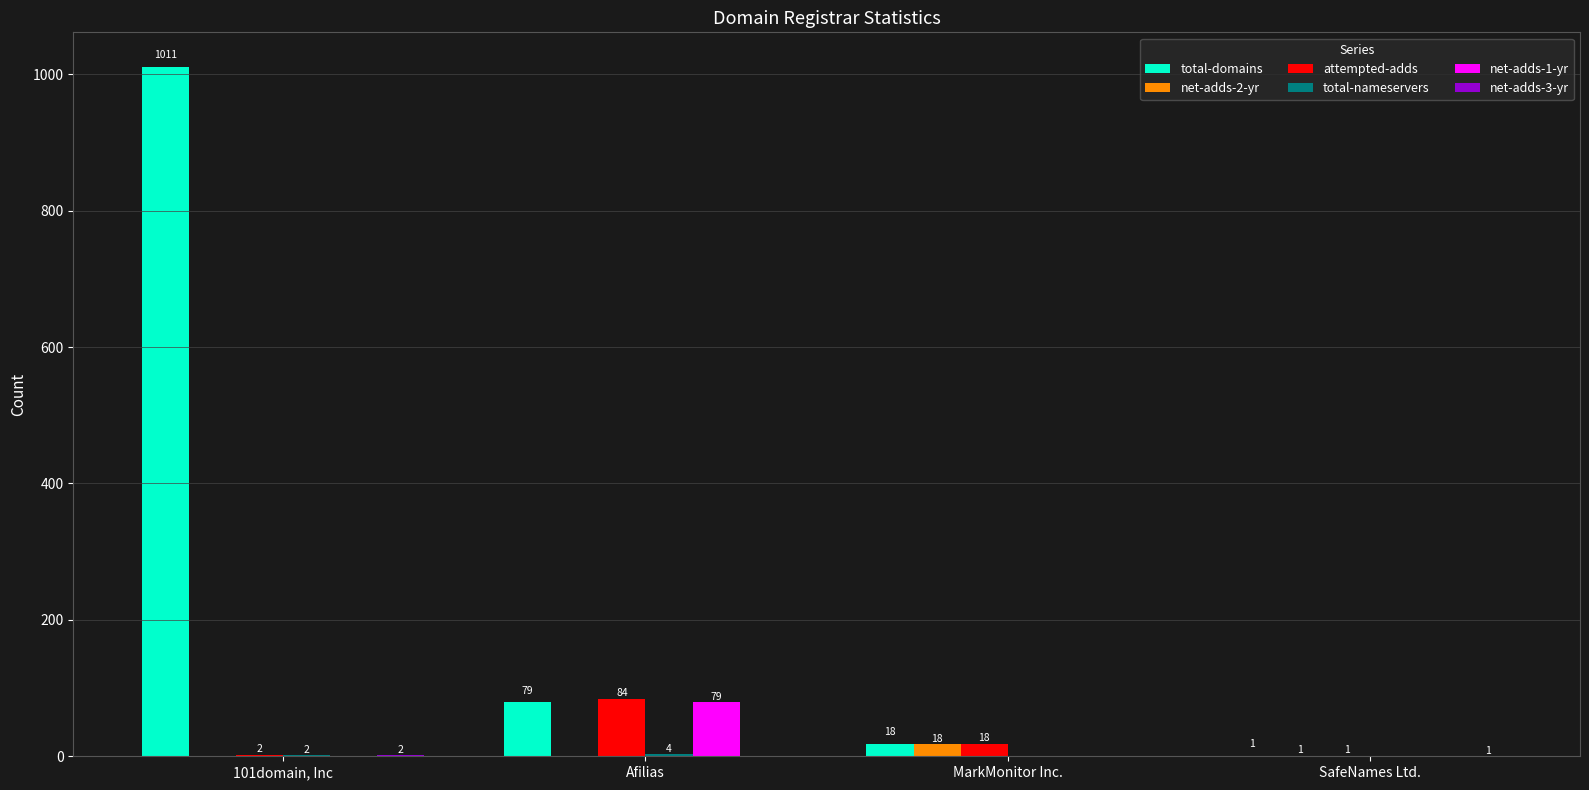

Read the net-adds-2-yr value at MarkMonitor Inc., to the nearest 10.

20